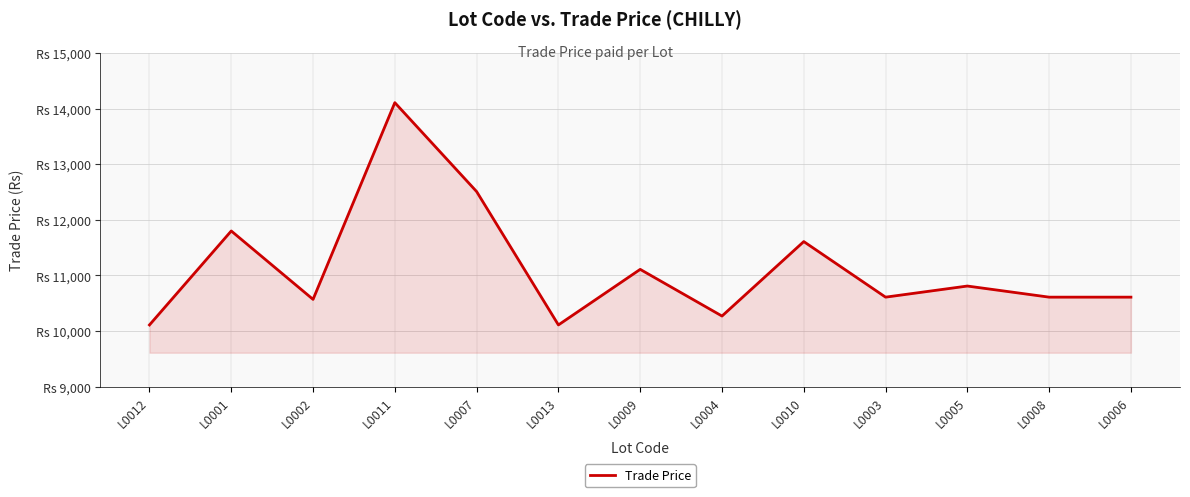

List the labels in order of value, largest first.

L0011, L0007, L0001, L0010, L0009, L0005, L0003, L0008, L0006, L0002, L0004, L0012, L0013